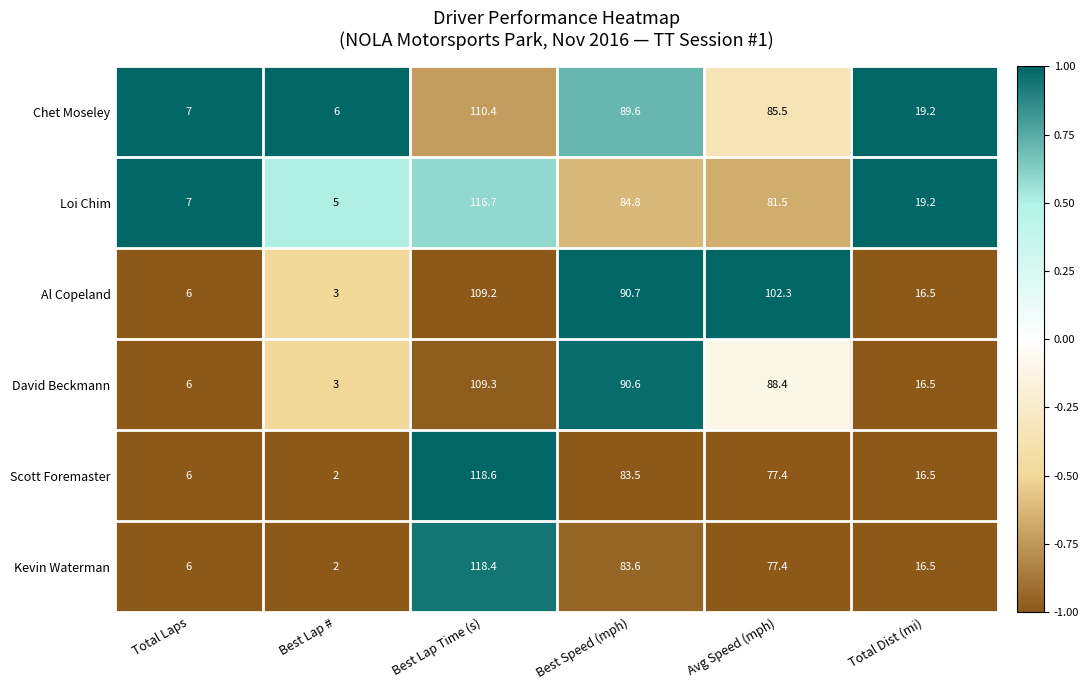

What is the greatest value displayed?

118.6